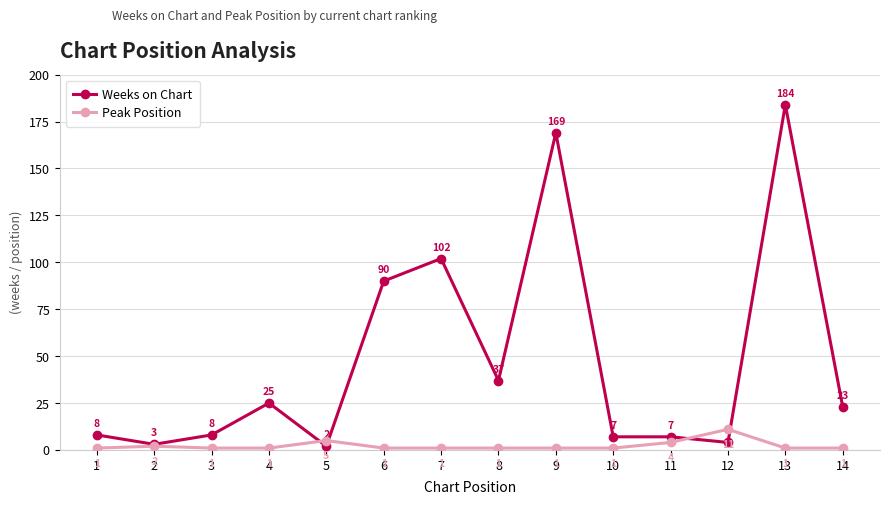

Reading right to left, what are all the values shown in this chart?

Weeks on Chart: 23	184	4	7	7	169	37	102	90	2	25	8	3	8
Peak Position: 1	1	11	4	1	1	1	1	1	5	1	1	2	1